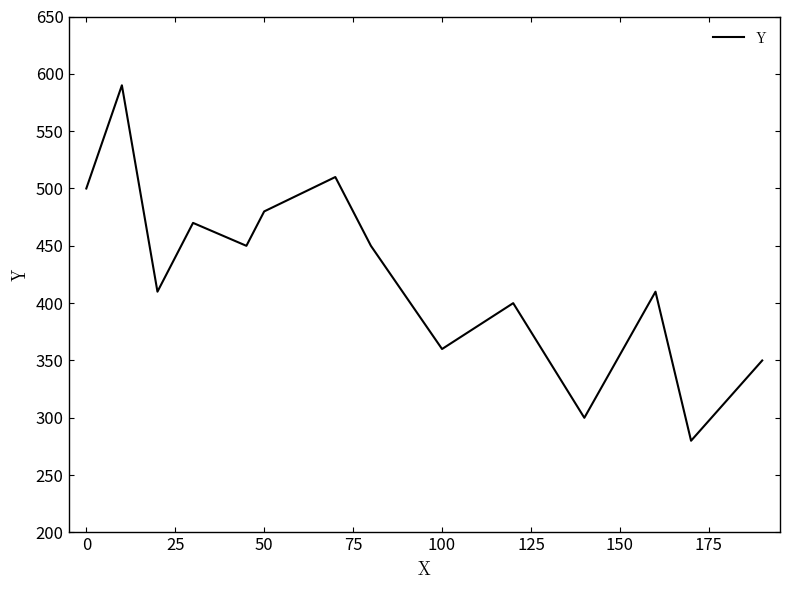

What is the difference between the maximum and minimum values?

310